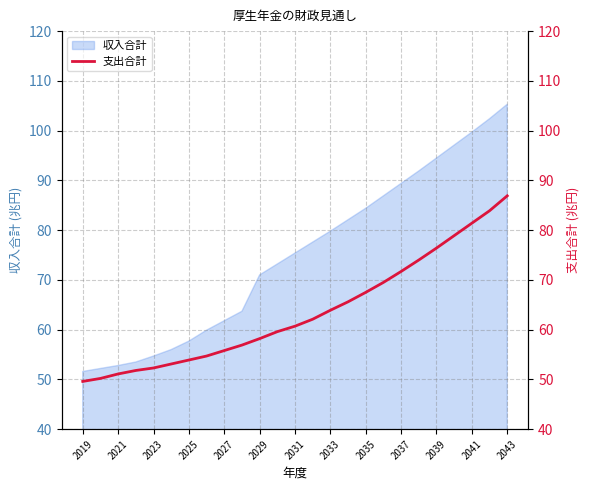

True or false: 収入合計 has a value of 51.6 at 2019.

True